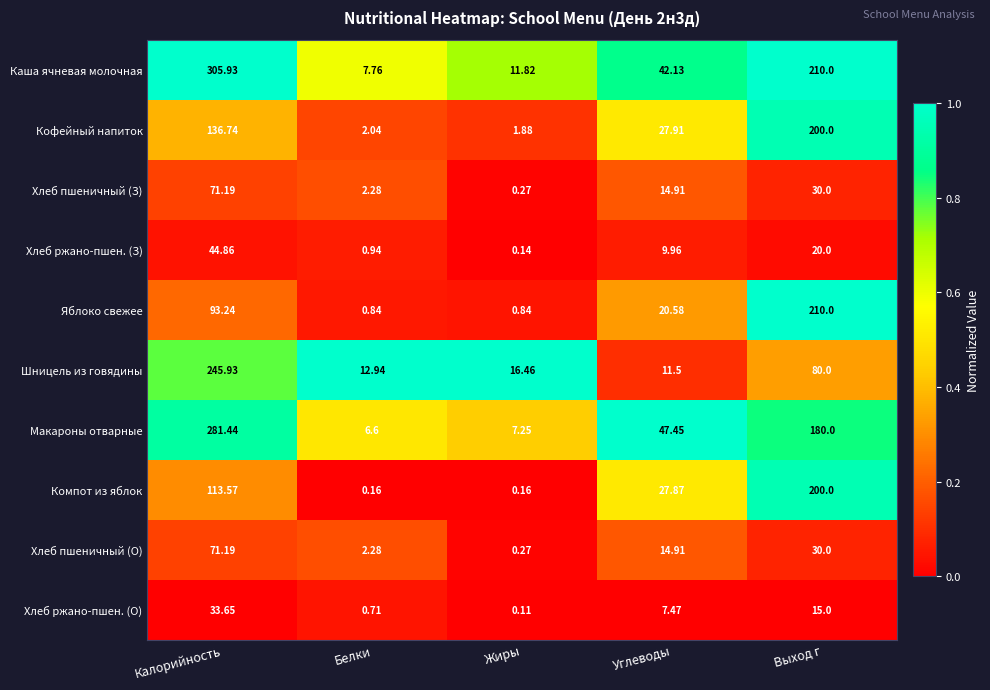

At which label does Кофейный напиток first exceed 27?

Калорийность